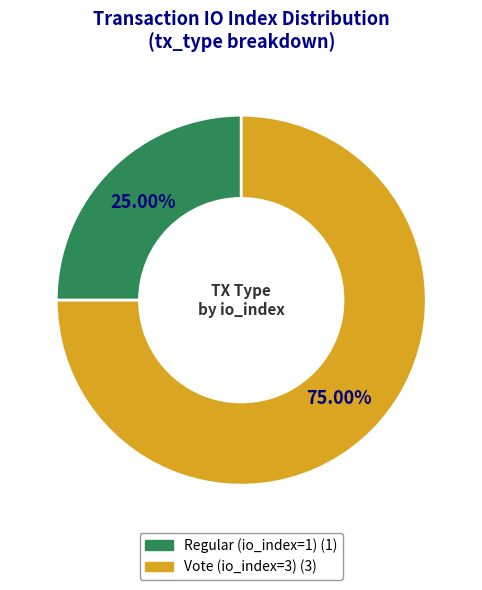

Count the number of slices in the pie.

2